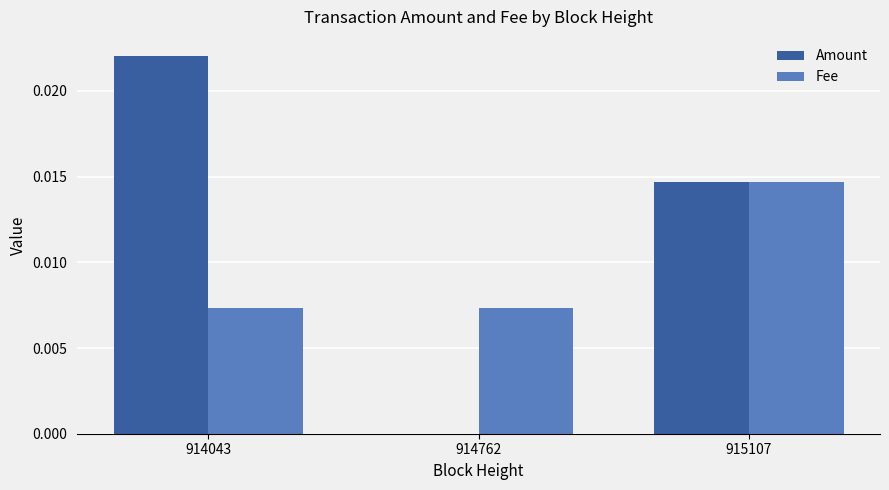

Is the value of Amount at 914762 greater than the value of Fee at 914762?

No